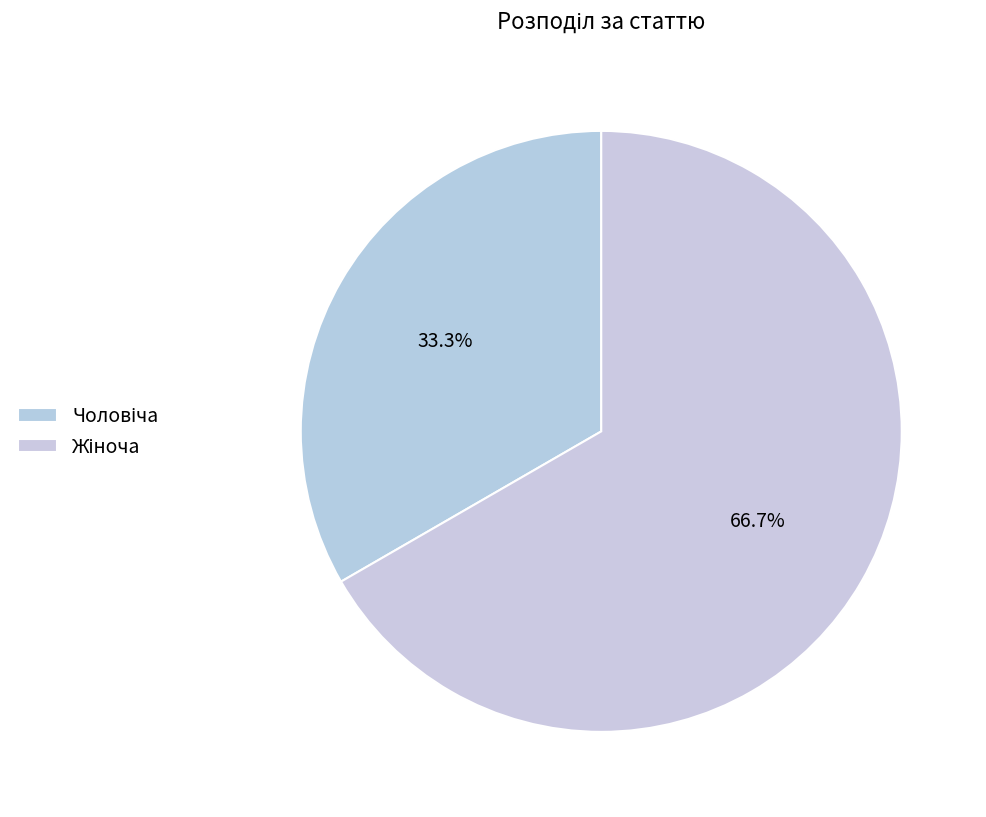

To the nearest percent, what is the difference between the Жіноча and Чоловіча slice percentages?

33%